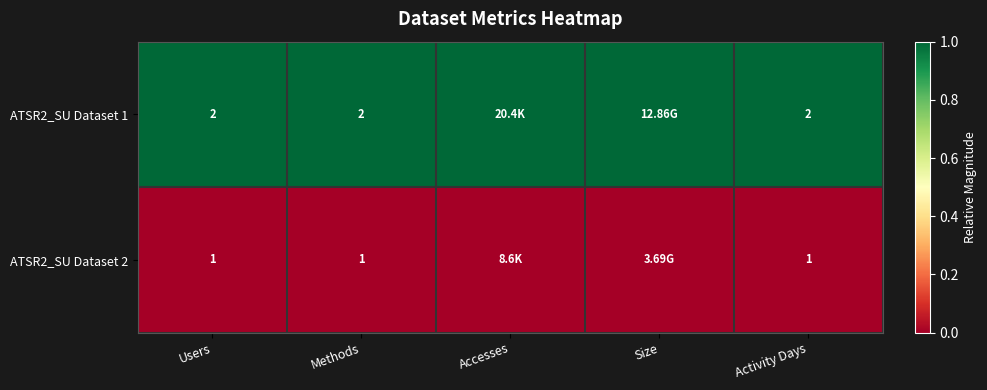

Count the number of data series in this chart.

2